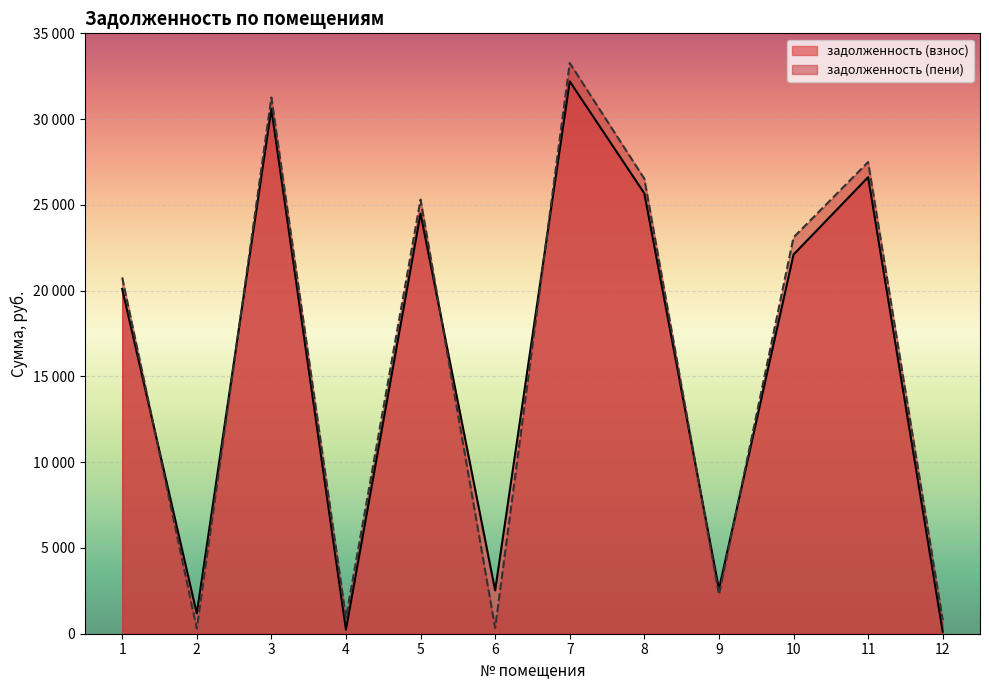

What is the value of the задолженность (взнос) point at the 2nd from the left?

1178.4